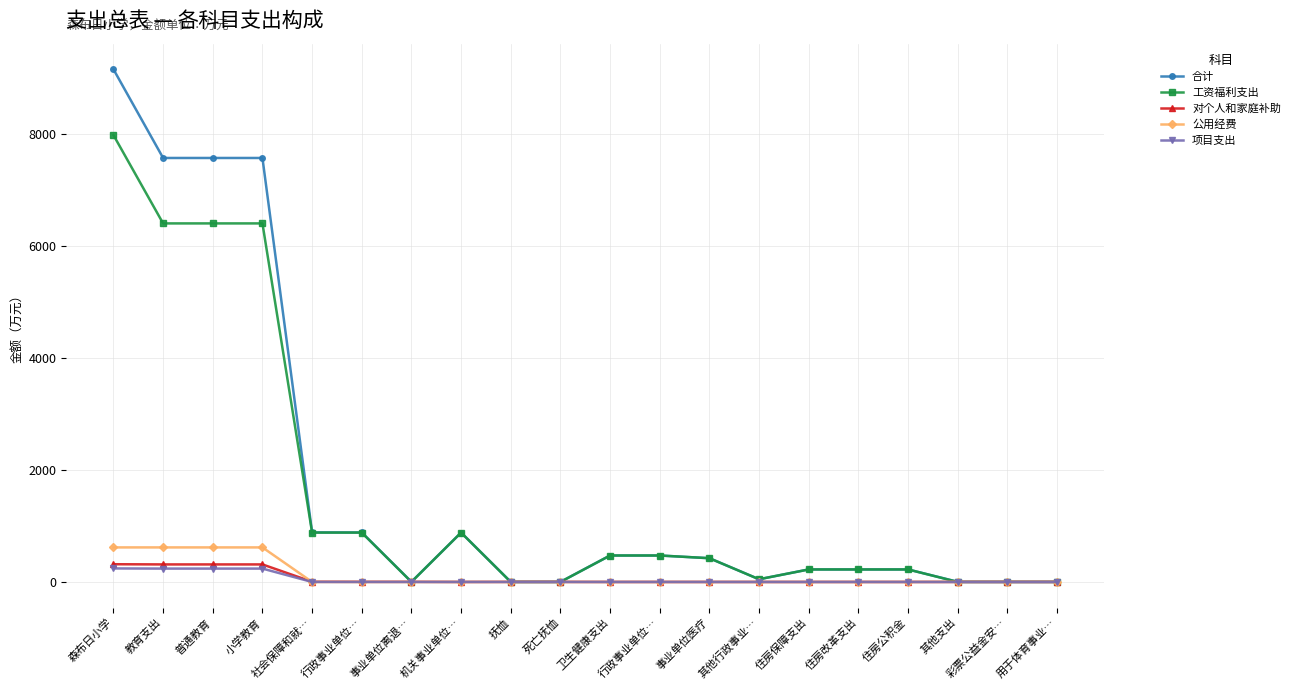

What are all the series names shown in the legend?

合计, 工资福利支出, 对个人和家庭补助, 公用经费, 项目支出